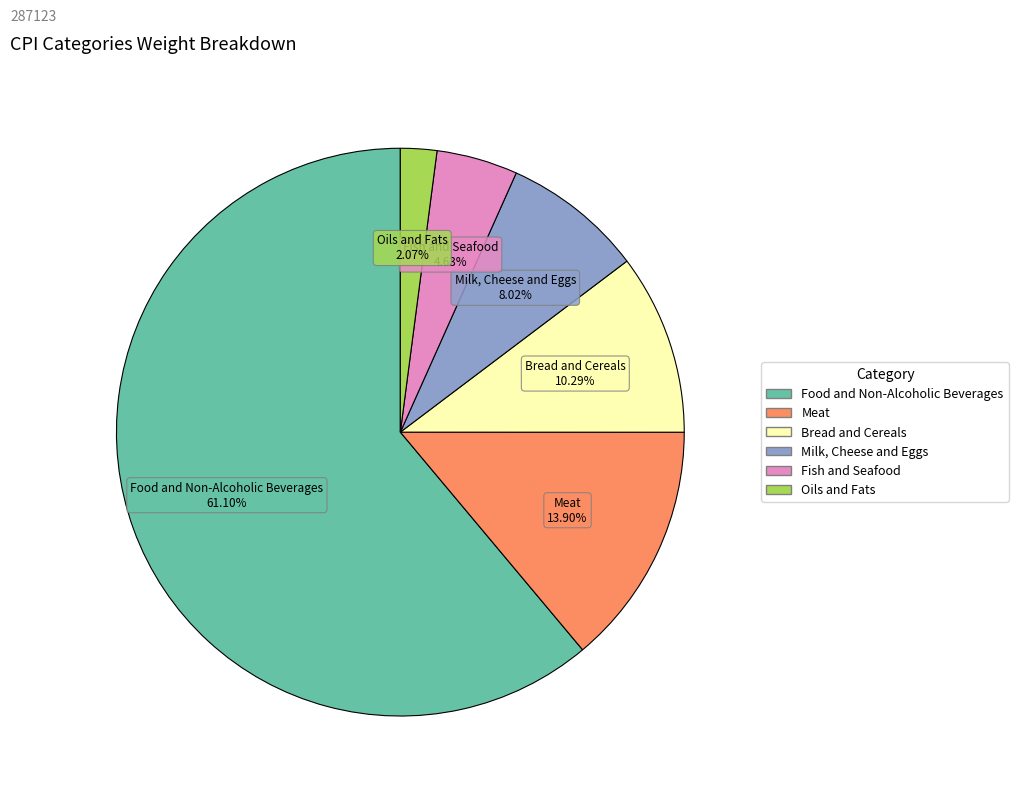

Does any single category account for the majority?

Yes